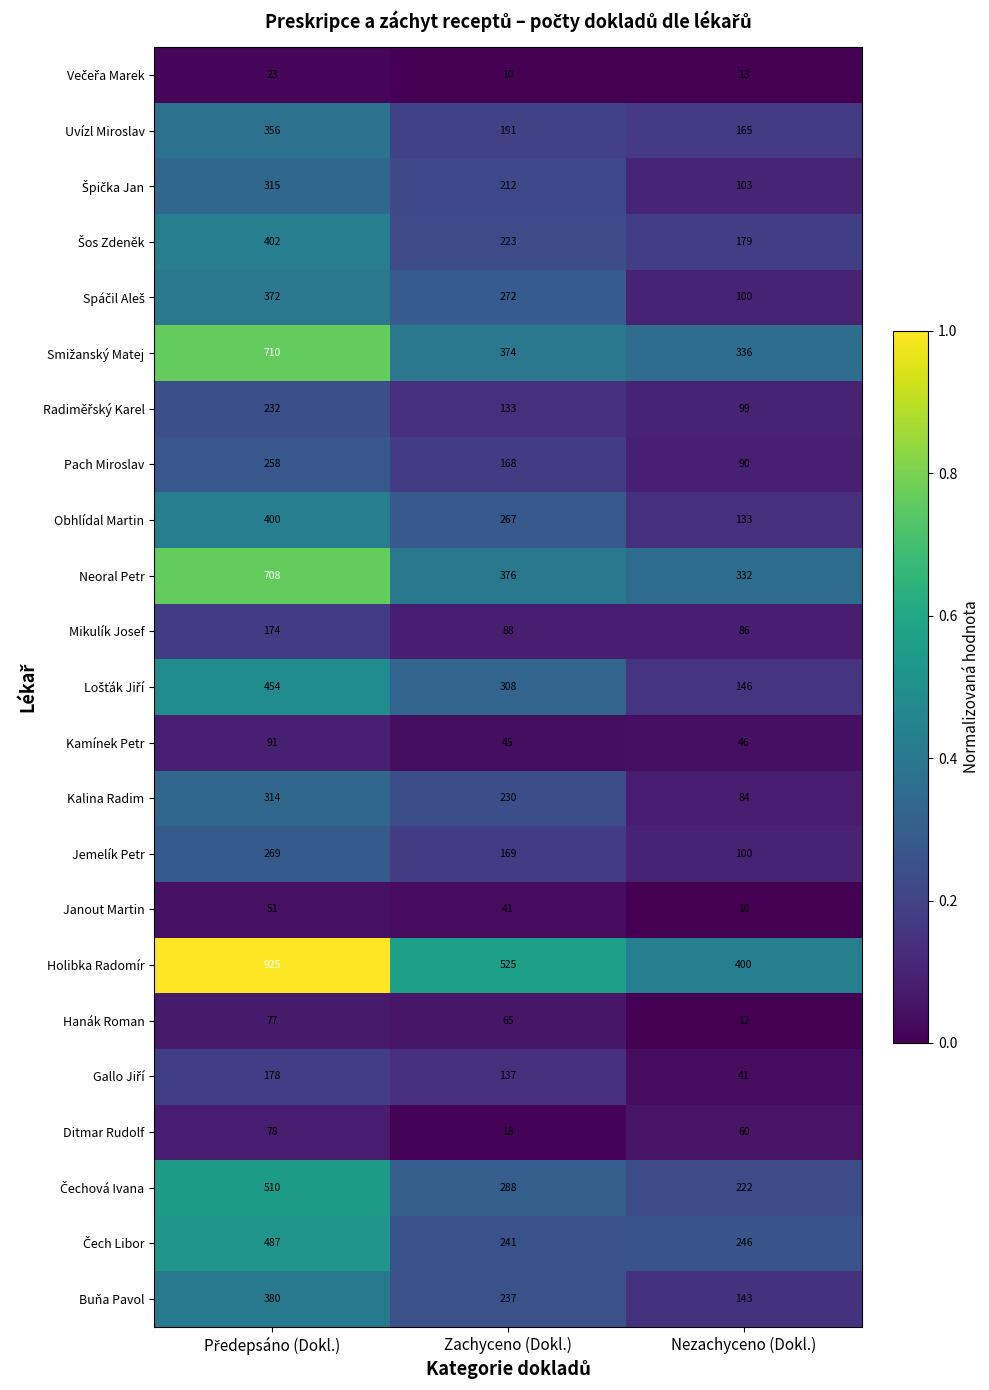

Which series has the largest range (max minus min)?

Holibka Radomír